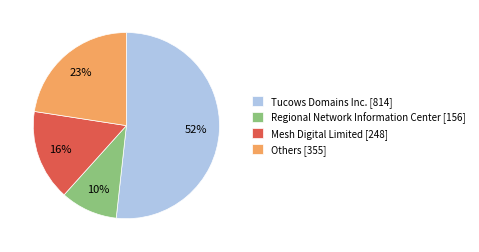

To the nearest percent, what is the average slice percentage?

25%